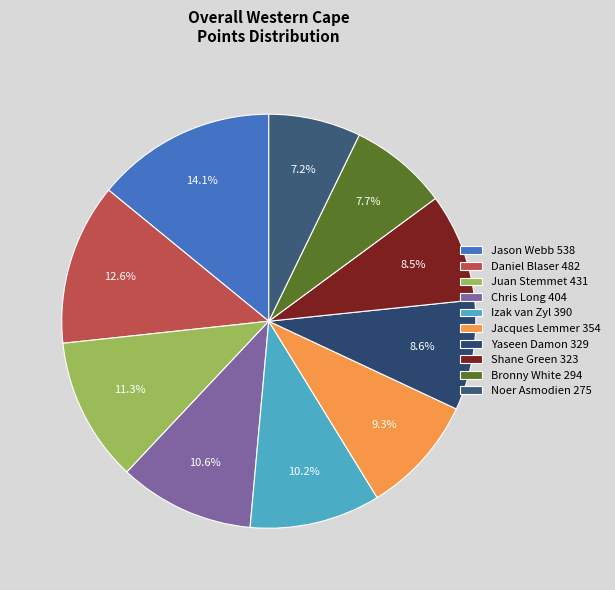

Rank the categories by value from highest to lowest.

Jason Webb, Daniel Blaser, Juan Stemmet, Chris Long, Izak van Zyl, Jacques Lemmer, Yaseen Damon, Shane Green, Bronny White, Noer Asmodien